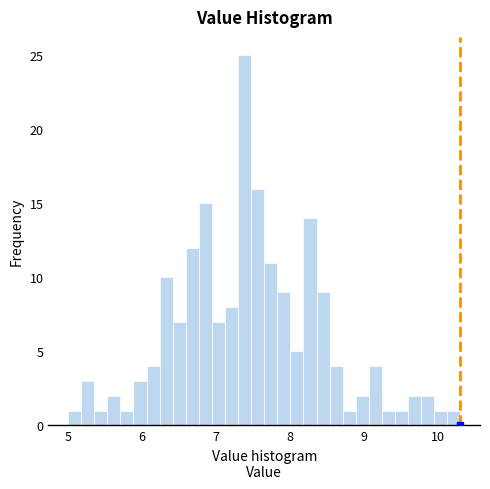

Read against the x-axis, roughly where is the centre of the tallest bar?

7.4